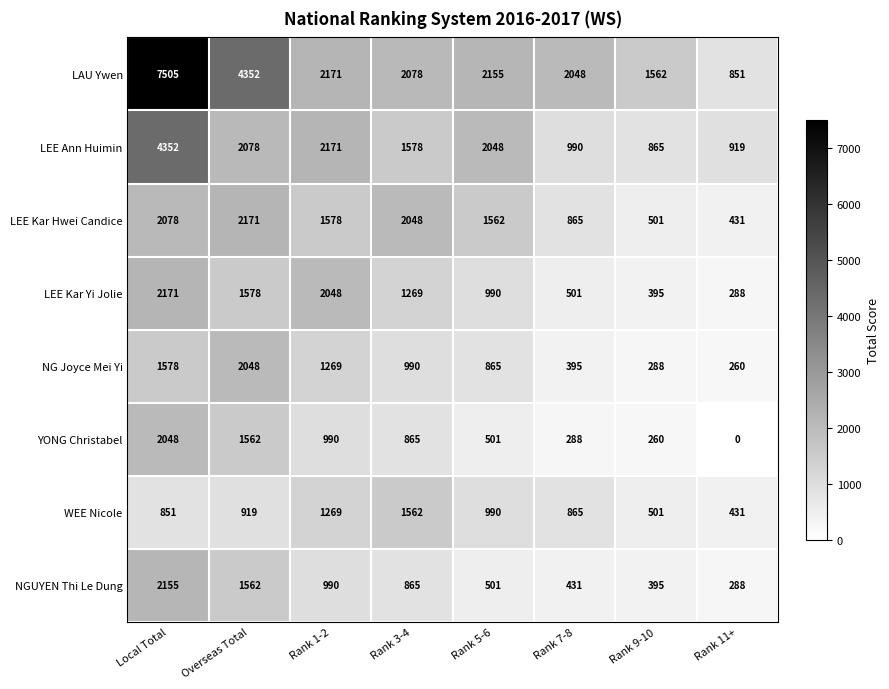

What is the approximate value of NG Joyce Mei Yi at Rank 1-2?

1269